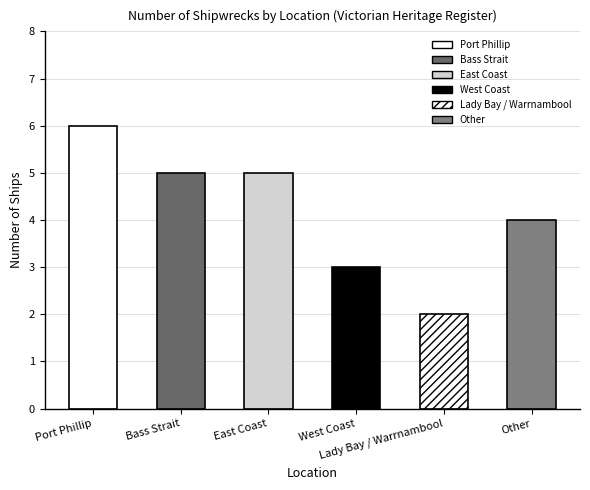

Where is the data nearest to the value 4?

Other